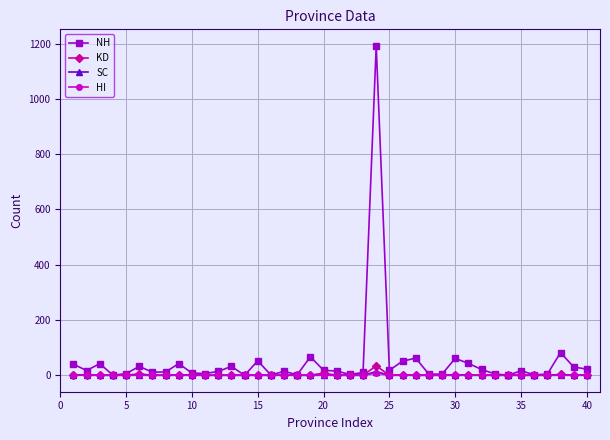

What are all the series names shown in the legend?

NH, KD, SC, HI